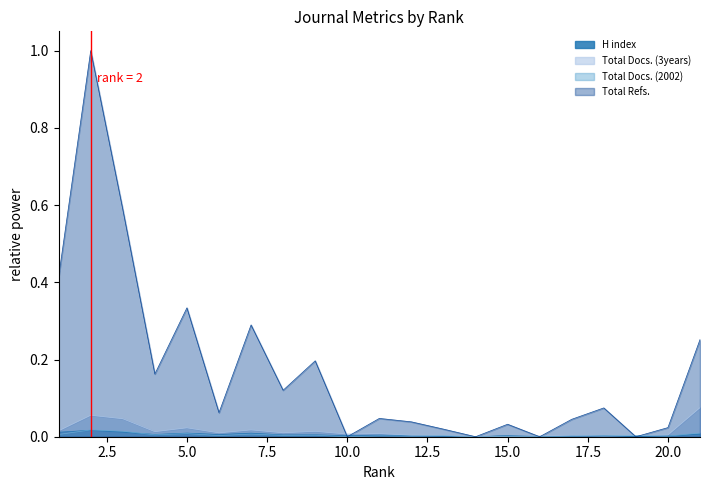

How many series are shown in this chart?

4